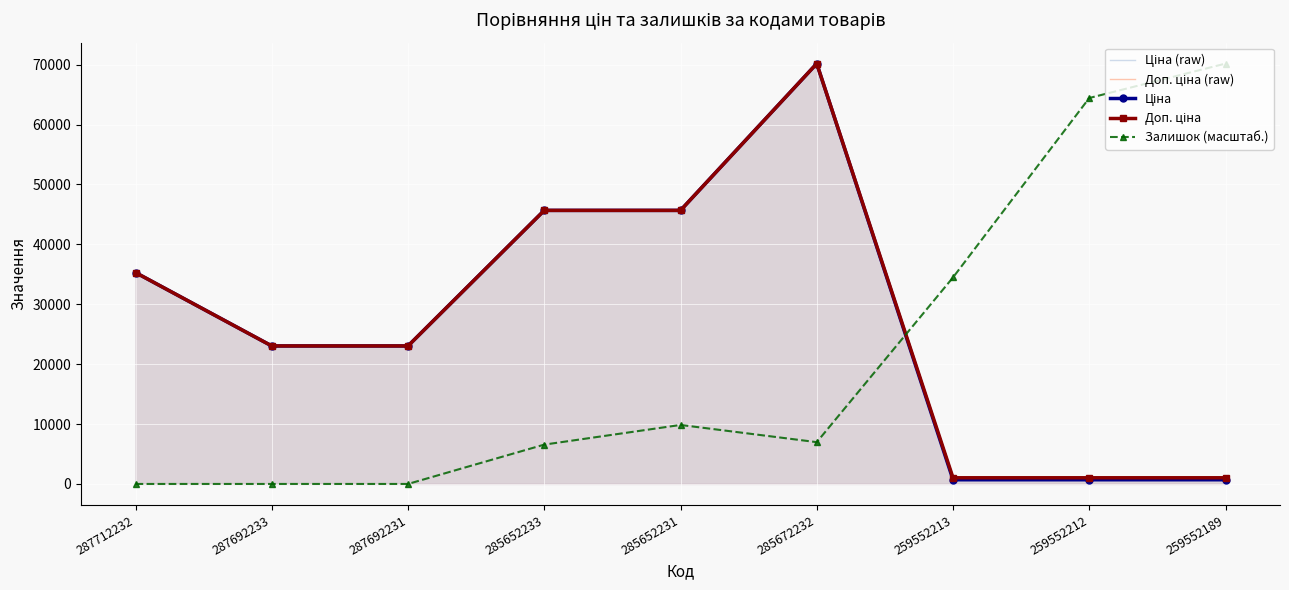

Reading left to right, extract all data points from this chart.

Ціна (raw): 287712232=35295.1	287692233=23040.4	287692231=23040.4	285652233=45672.6	285652231=45672.6	285672232=70181.6	259552213=698.3	259552212=698.3	259552189=698.3
Доп. ціна (raw): 287712232=35295.1	287692233=23040.4	287692231=23040.4	285652233=45672.6	285652231=45672.6	285672232=70181.6	259552213=1031.4	259552212=1031.4	259552189=1031.4
Ціна: 287712232=35295.1	287692233=23040.4	287692231=23040.4	285652233=45672.6	285652231=45672.6	285672232=70181.6	259552213=698.3	259552212=698.3	259552189=698.3
Доп. ціна: 287712232=35295.1	287692233=23040.4	287692231=23040.4	285652233=45672.6	285652231=45672.6	285672232=70181.6	259552213=1031.4	259552212=1031.4	259552189=1031.4
Залишок (масштаб.): 287712232=0.0	287692233=0.0	287692231=0.0	285652233=6566.7	285652231=9850.1	285672232=6977.1	259552213=34475.2	259552212=64435.7	259552189=70181.6